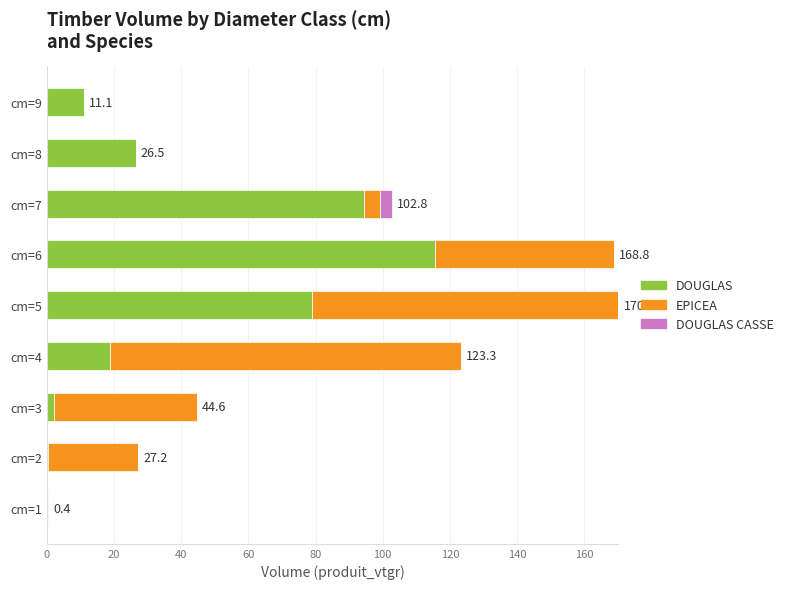

What is the total value across all series at cm=7?

102.8